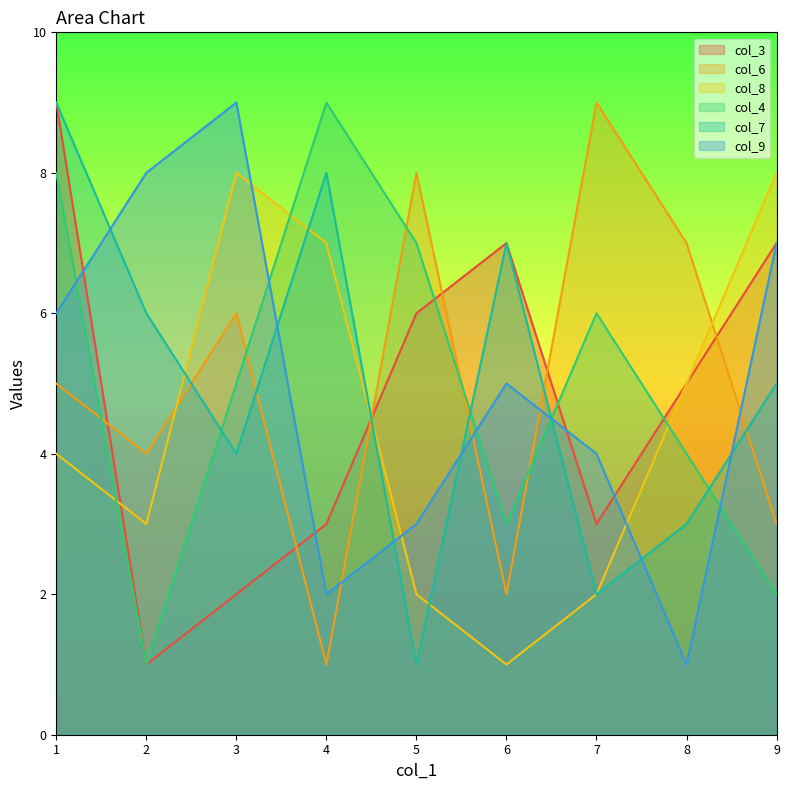

Which series has the largest total across all categories?

col_6